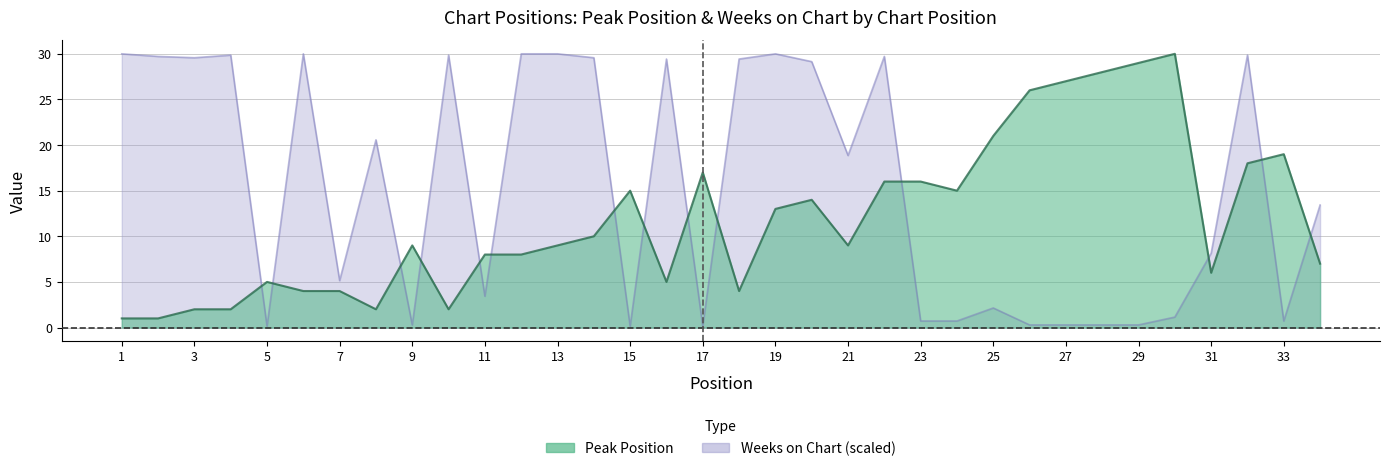

The Weeks on Chart series shows 30.0 at 19. True or false?

True